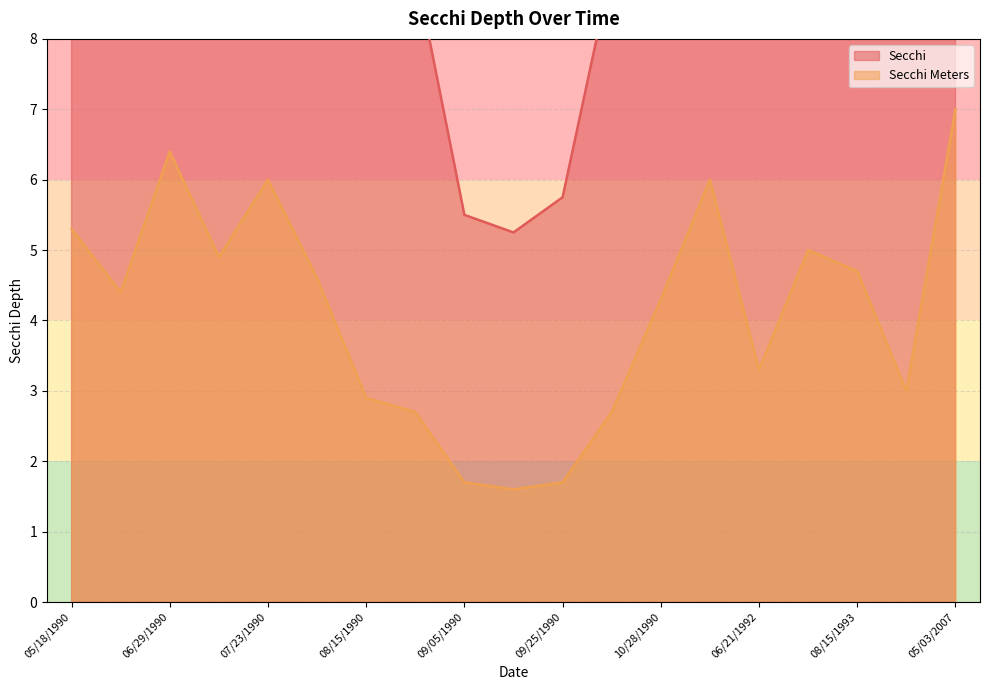

Which label corresponds to the largest value in the chart?

05/03/2007